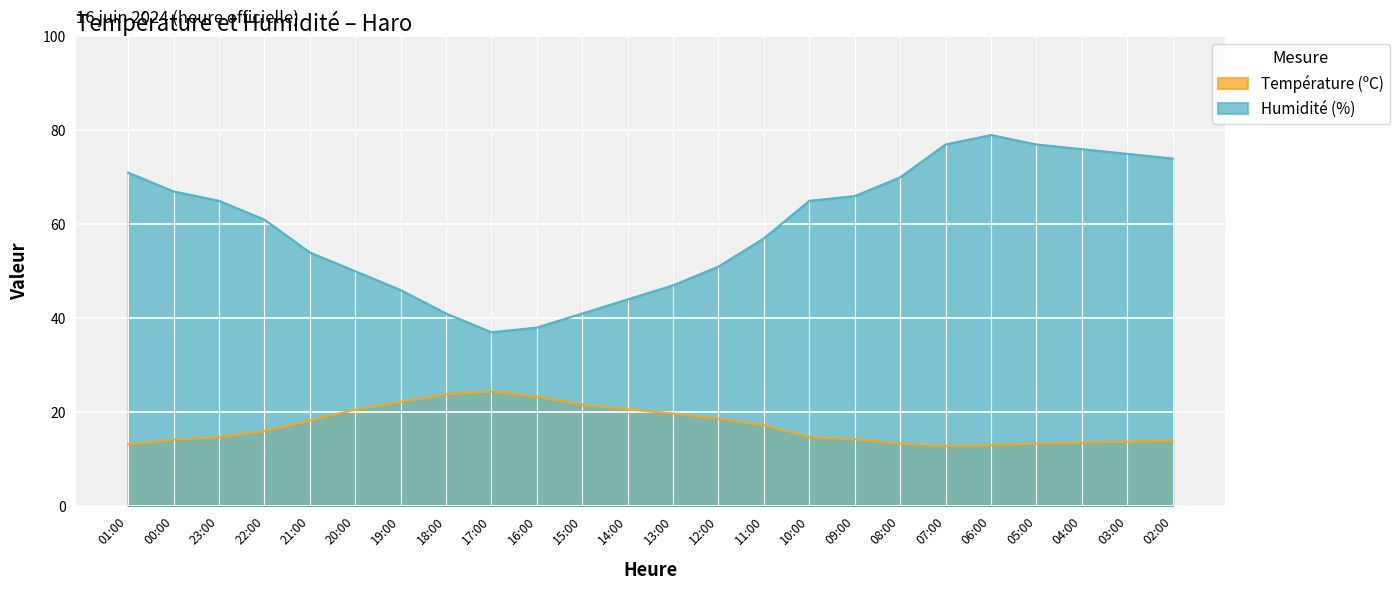

What is the sum of the Humidité (%) values at 23:00 and 17:00?

102.0